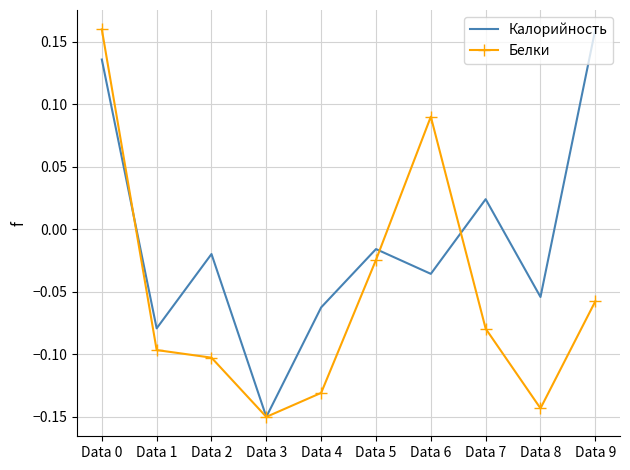

How many interior local valleys does the Белки series have?

2